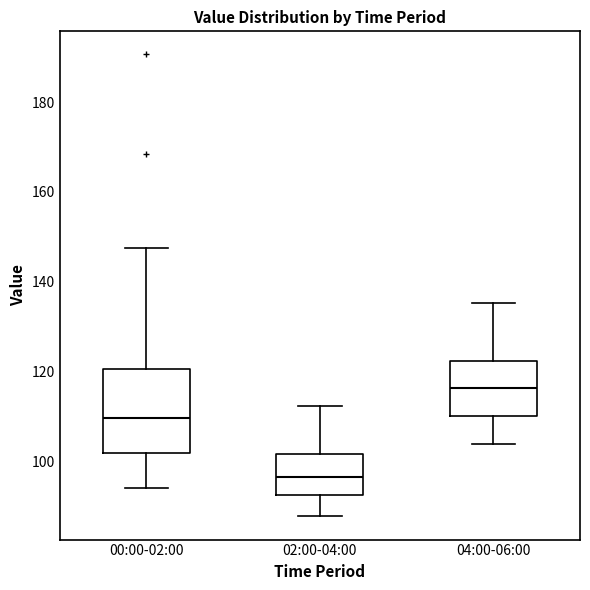

Reading left to right, transcribe this box plot: for each box, give where its median line is, the range the box spans, and where its two whiskers end, as read against the y-axis. The values are not printed on the chart, so give them approximately, as read against the axis.

00:00-02:00: median 110, box 102 to 120, whiskers 94 to 148
02:00-04:00: median 96, box 92 to 102, whiskers 88 to 112
04:00-06:00: median 116, box 110 to 122, whiskers 104 to 136